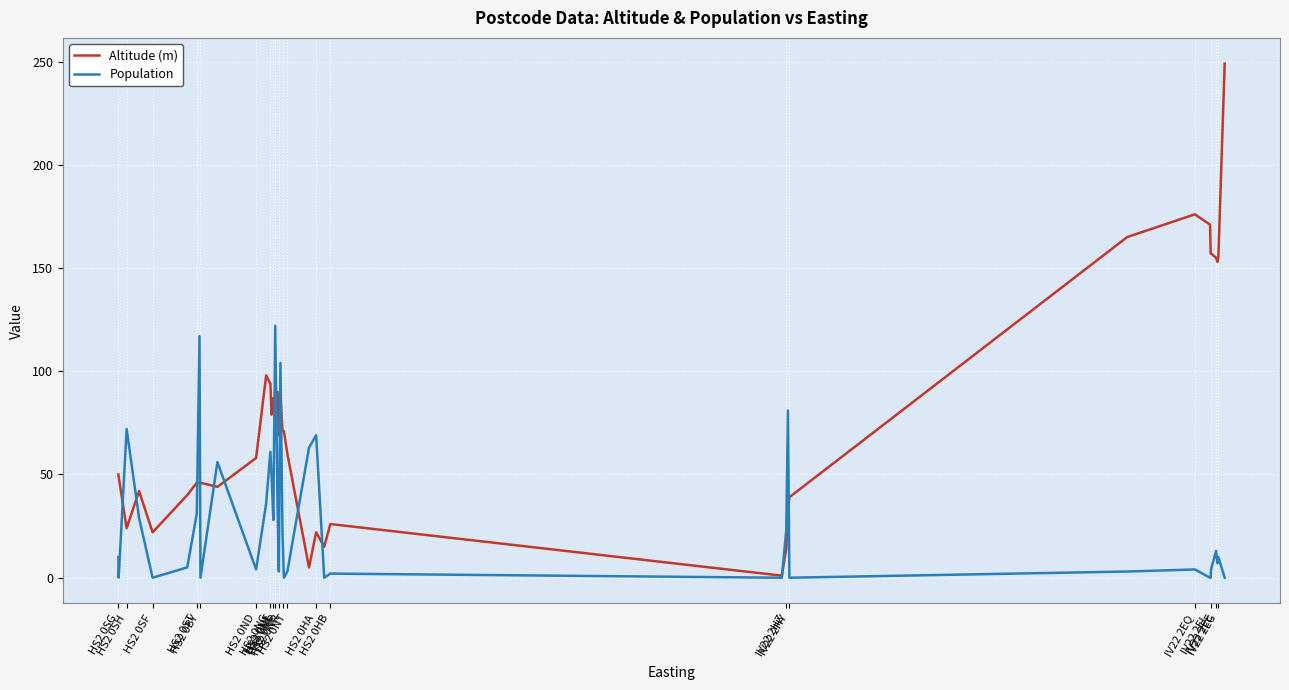

What is the maximum value for Altitude (m)?

249